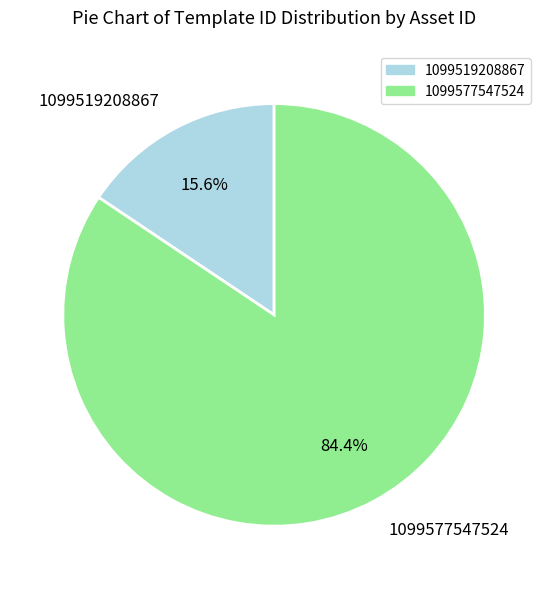

Count the number of slices in the pie.

2